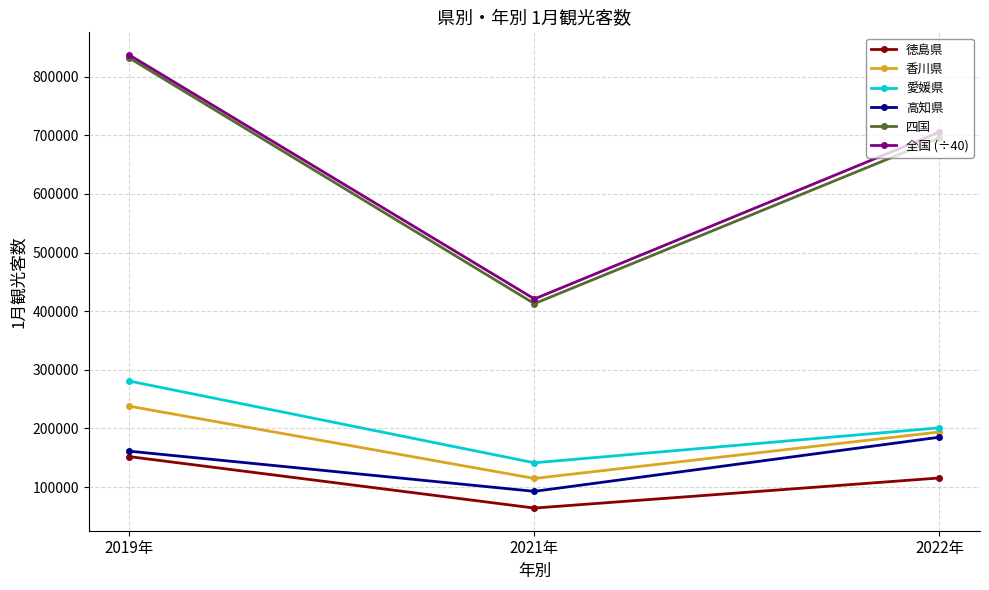

The 四国 series shows 831720.0 at 2019年. True or false?

True